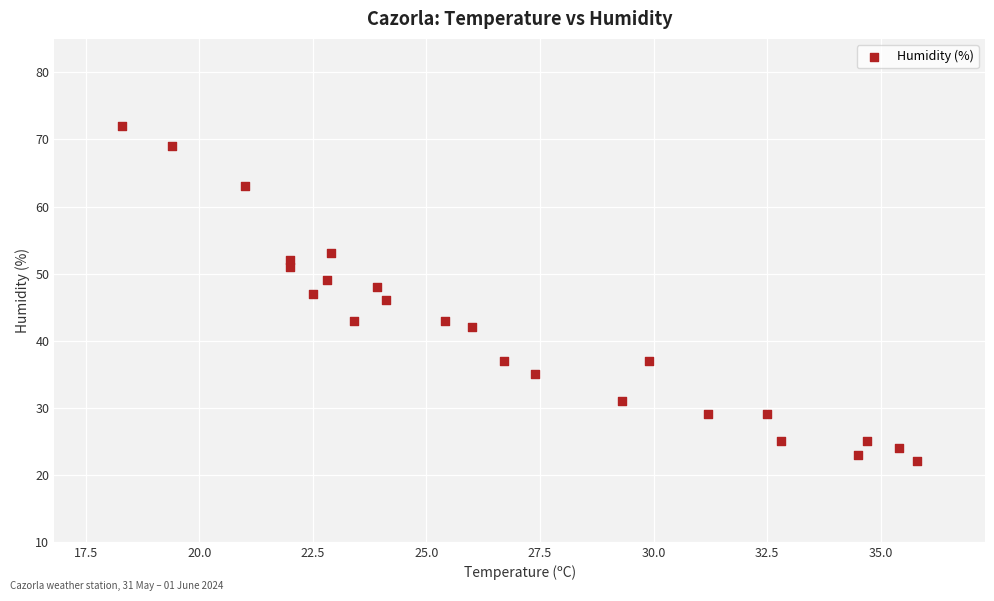

What is the range of Y values (max minus min)?

50